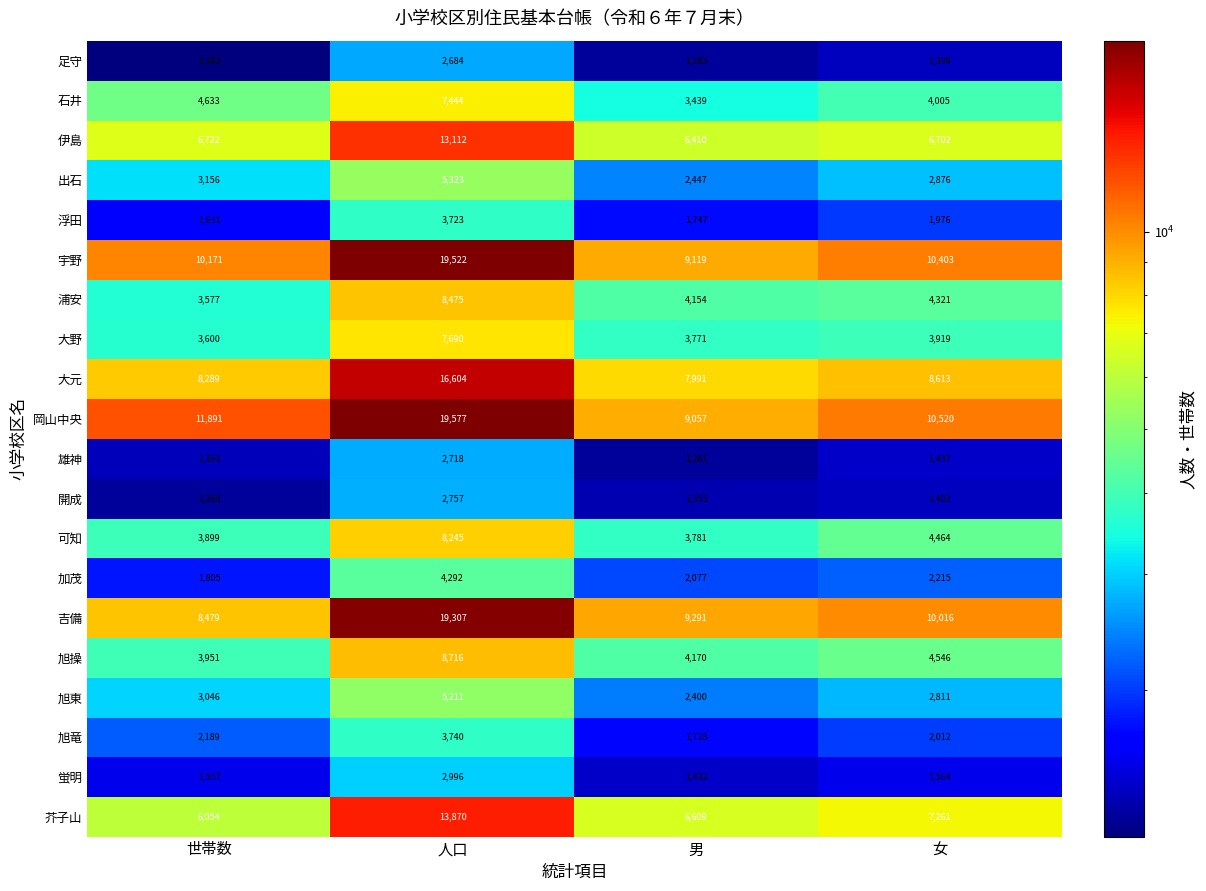

What is the sum of the 浮田 values at 人口 and 女?

5699